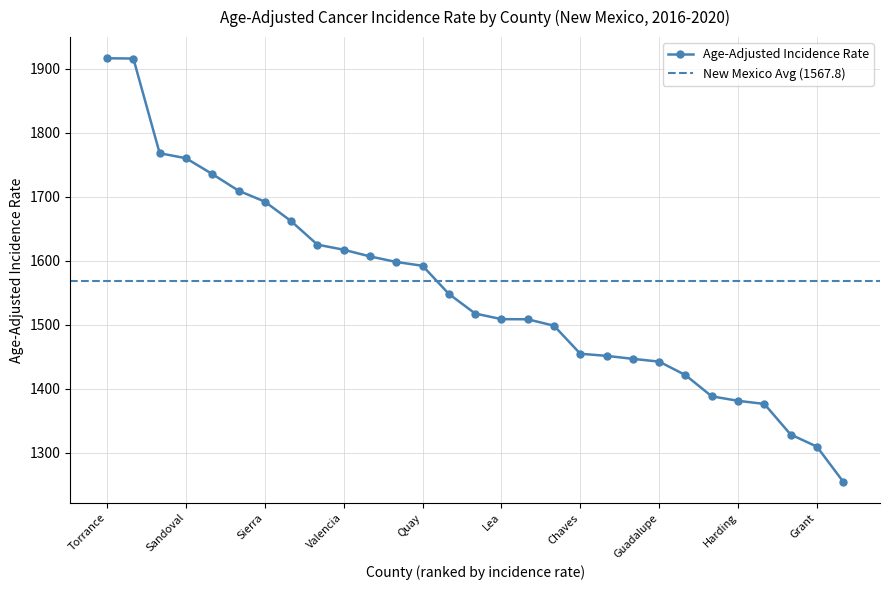

Which has a higher value, Union or Dona Ana?

Dona Ana